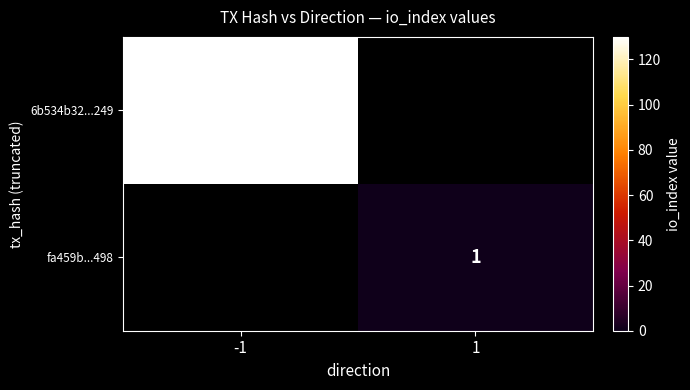

Is it true that fa459b...498 equals 1 at 1?

True